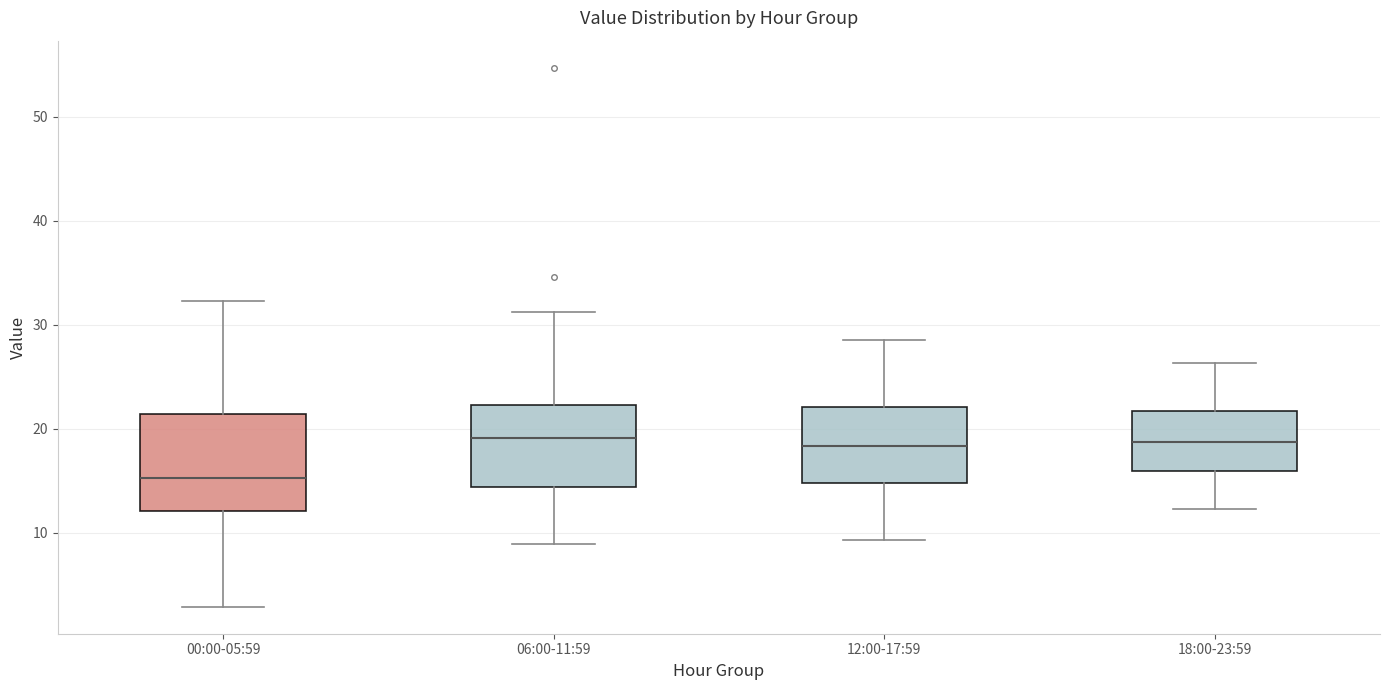

Which box is the tallest, from its lower edge to its upper edge?

00:00-05:59